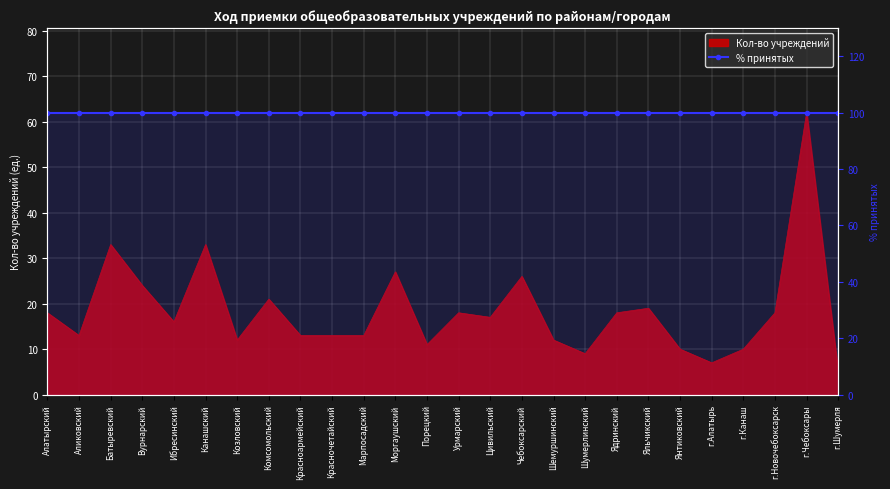

Reading right to left, extract all data points from this chart.

г.Шумерля=5	г.Чебоксары=62	г.Новочебоксарск=18	г.Канаш=10	г.Алатырь=7	Янтиковский=10	Яльчикский=19	Ядринский=18	Шумерлинский=9	Шемуршинский=12	Чебоксарский=26	Цивильский=17	Урмарский=18	Порецкий=11	Моргаушский=27	Марпосадский=13	Красночетайский=13	Красноармейский=13	Комсомольский=21	Козловский=12	Канашский=33	Ибресинский=16	Вурнарский=24	Батыревский=33	Аликовский=13	Алатырский=18